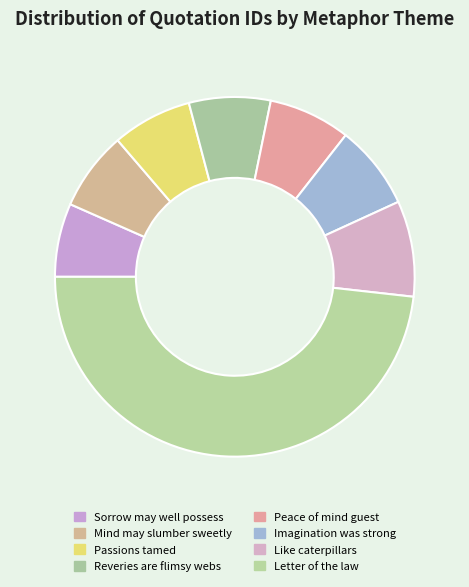

How many segments does this pie chart have?

8